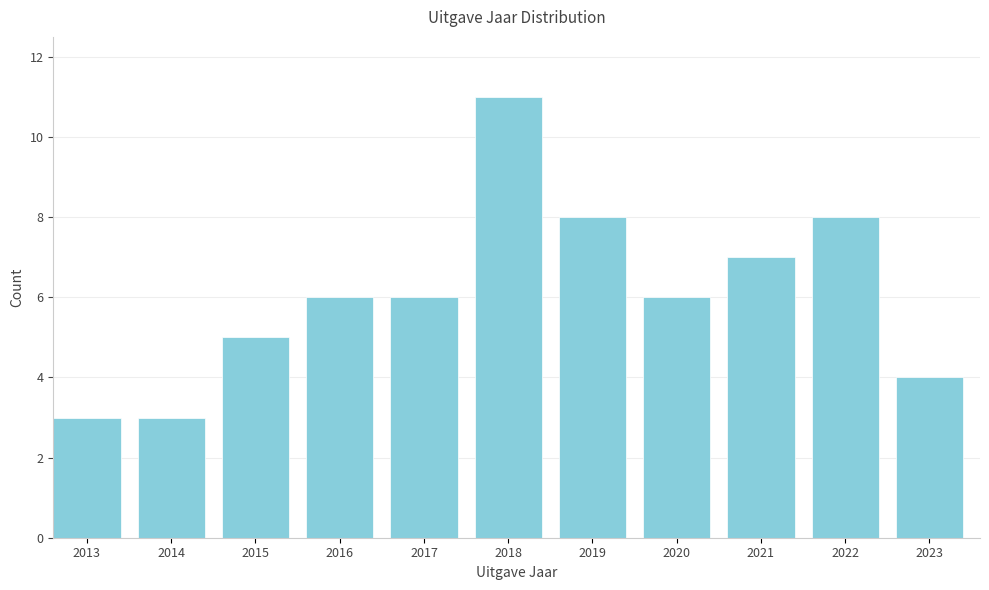

Reading left to right, transcribe all the data shown in this chart.

2013=3	2014=3	2015=5	2016=6	2017=6	2018=11	2019=8	2020=6	2021=7	2022=8	2023=4